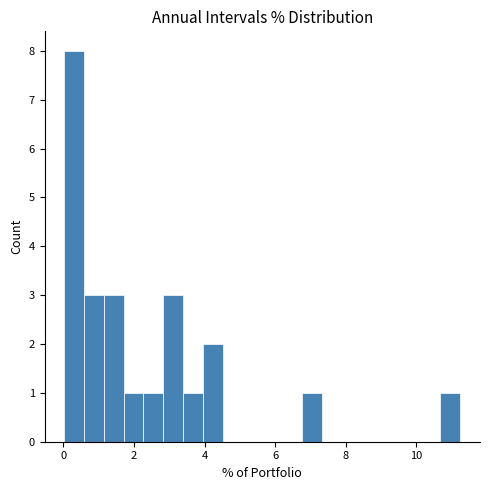

Read against the x-axis, roughly where is the centre of the tallest bar?

0.4